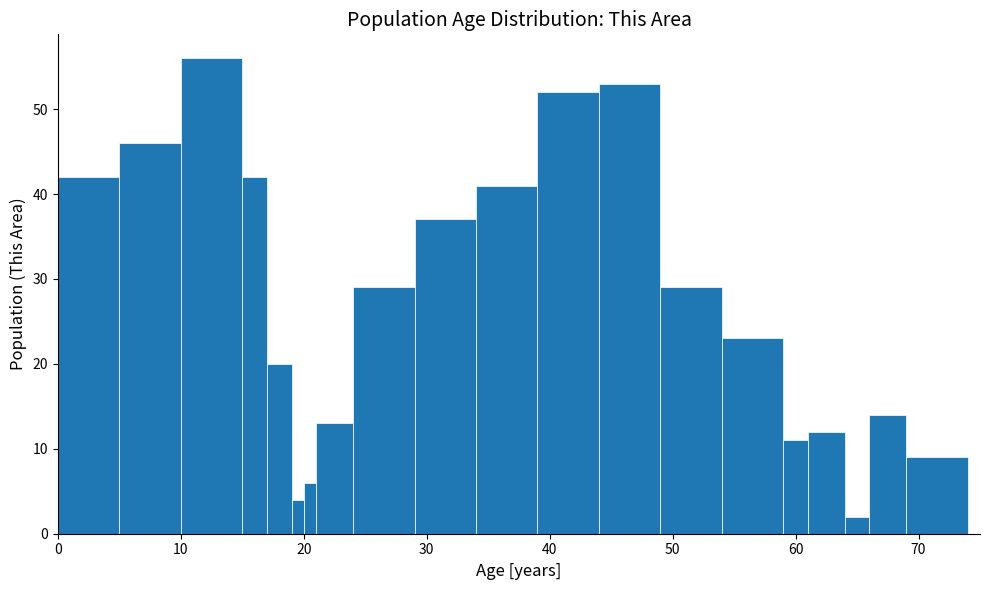

Read against the x-axis, roughly where is the centre of the tallest bar?

13